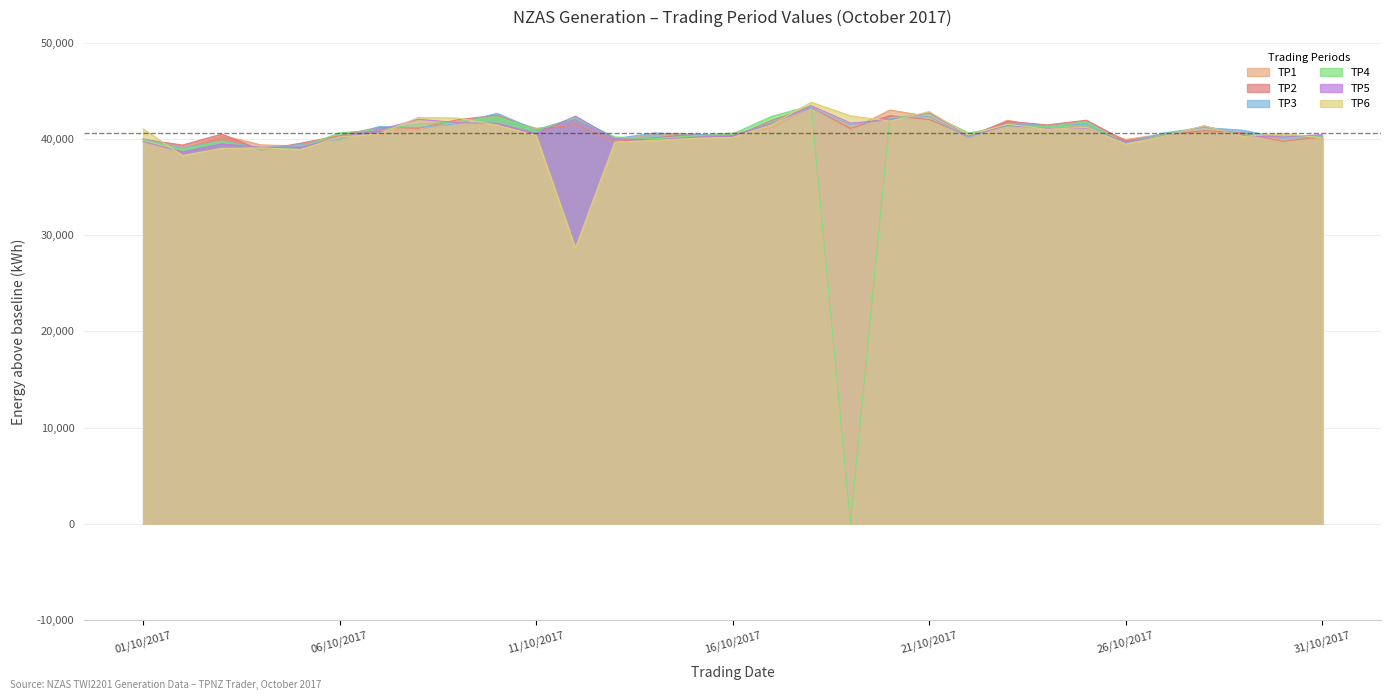

Reading left to right, what are all the values shown in this chart?

TP1: 40009	39036	40366	39371	39272	40201	40903	40895	41830	42331	41104	41439	39717	40544	40387	40585	41141	43234	40942	42999	42329	40156	41950	41038	41371	39944	40516	40724	40470	39961	40013
TP2: 39954	39356	40497	38836	39546	40332	41208	41098	41986	42464	40939	41468	39730	40110	40474	40160	41934	43298	41088	42412	42008	40312	41835	41449	41936	39797	40419	40851	40625	39742	40192
TP3: 39955	39057	39778	39044	39416	39940	41282	41188	41573	42665	40929	42162	40018	40604	40488	40323	41661	43198	41470	42095	42336	40139	41621	41374	41526	39596	40632	41178	40889	40037	40201
TP4: 39897	38916	39767	38890	39108	40629	40932	41534	41793	42321	40943	42160	40196	40028	40316	40511	42355	43438	0	42178	42631	40617	41328	41250	41792	39474	40484	41295	40406	40318	40198
TP5: 39718	38642	39472	39122	39105	40172	40921	42038	41685	41618	40553	42365	40002	39869	40174	40299	41579	43450	41637	41978	42706	40328	41392	41071	41115	39651	40291	41335	40342	40201	40434
TP6: 41032	38275	39010	39058	38886	40204	40519	42222	42164	41434	40359	28654	39667	39838	40061	40151	41470	43812	42393	41845	42840	40390	41527	40997	41193	39452	40299	41363	40243	40580	40083